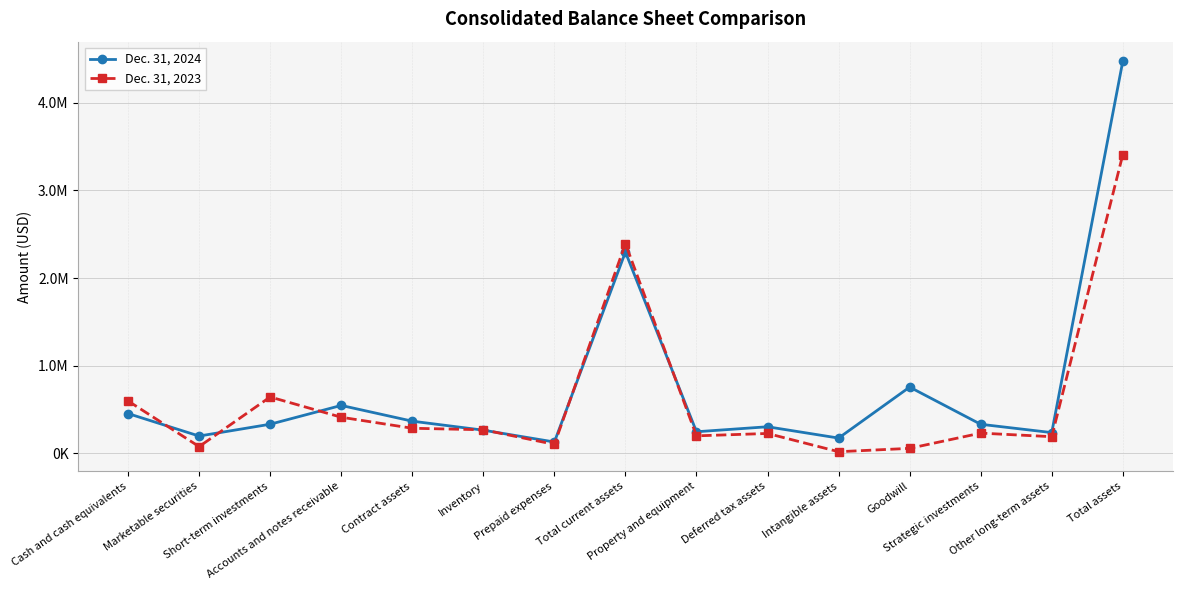

Where is the first local maximum for Dec. 31, 2023?

Short-term investments